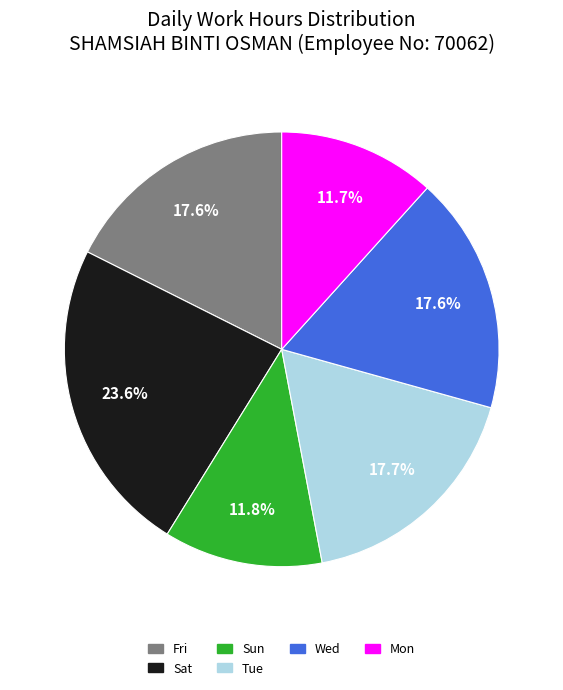

Does Wed represent more than half of the total?

No